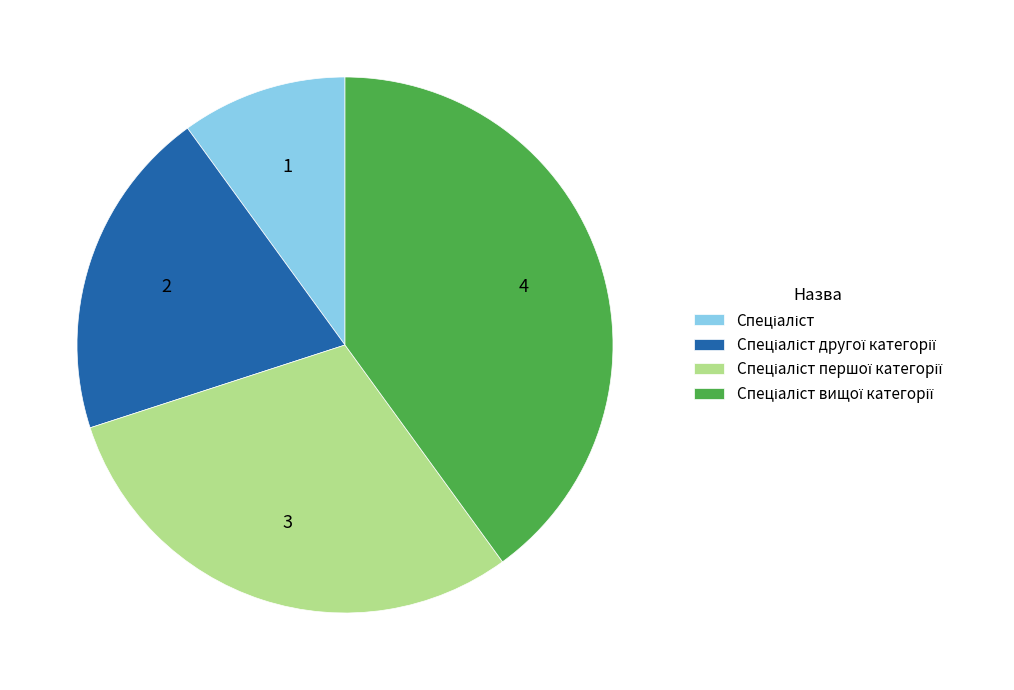

Is there a majority slice in this chart?

No